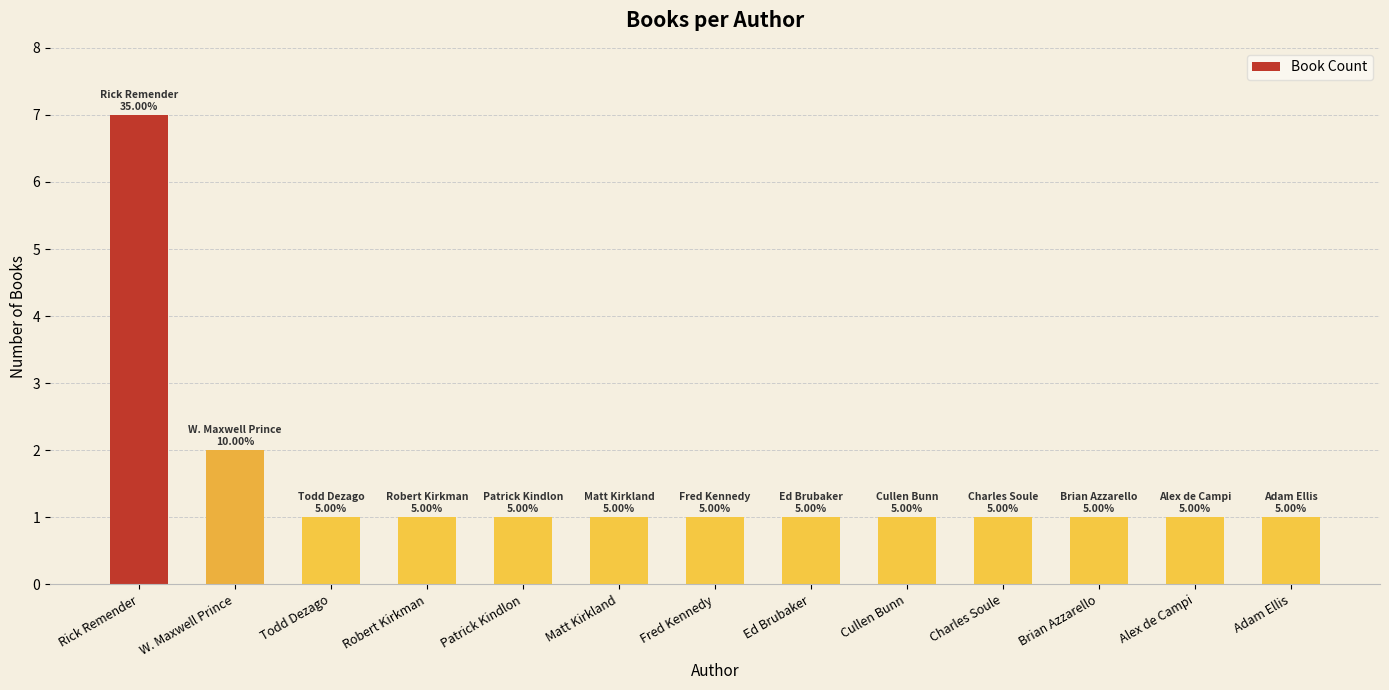

The chart shows a value of 10 at Rick Remender. True or false?

False